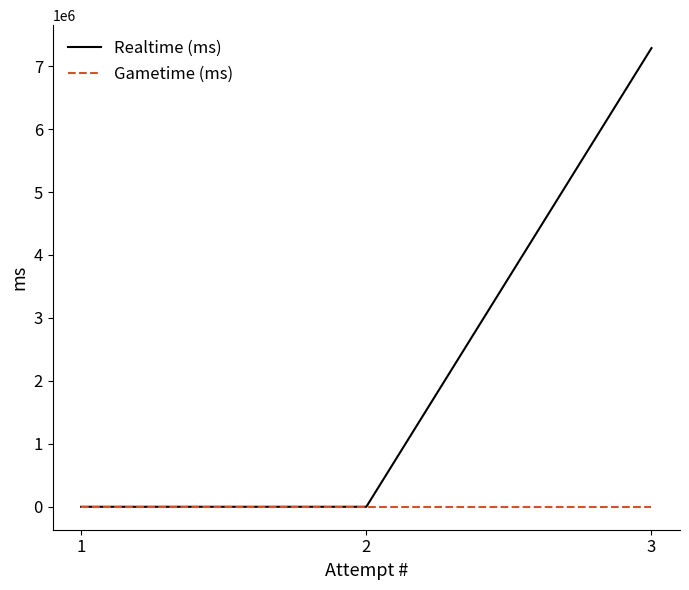

Reading left to right, transcribe all the data shown in this chart.

Realtime (ms): 1=0	2=0	3=7285844
Gametime (ms): 1=0	2=0	3=0